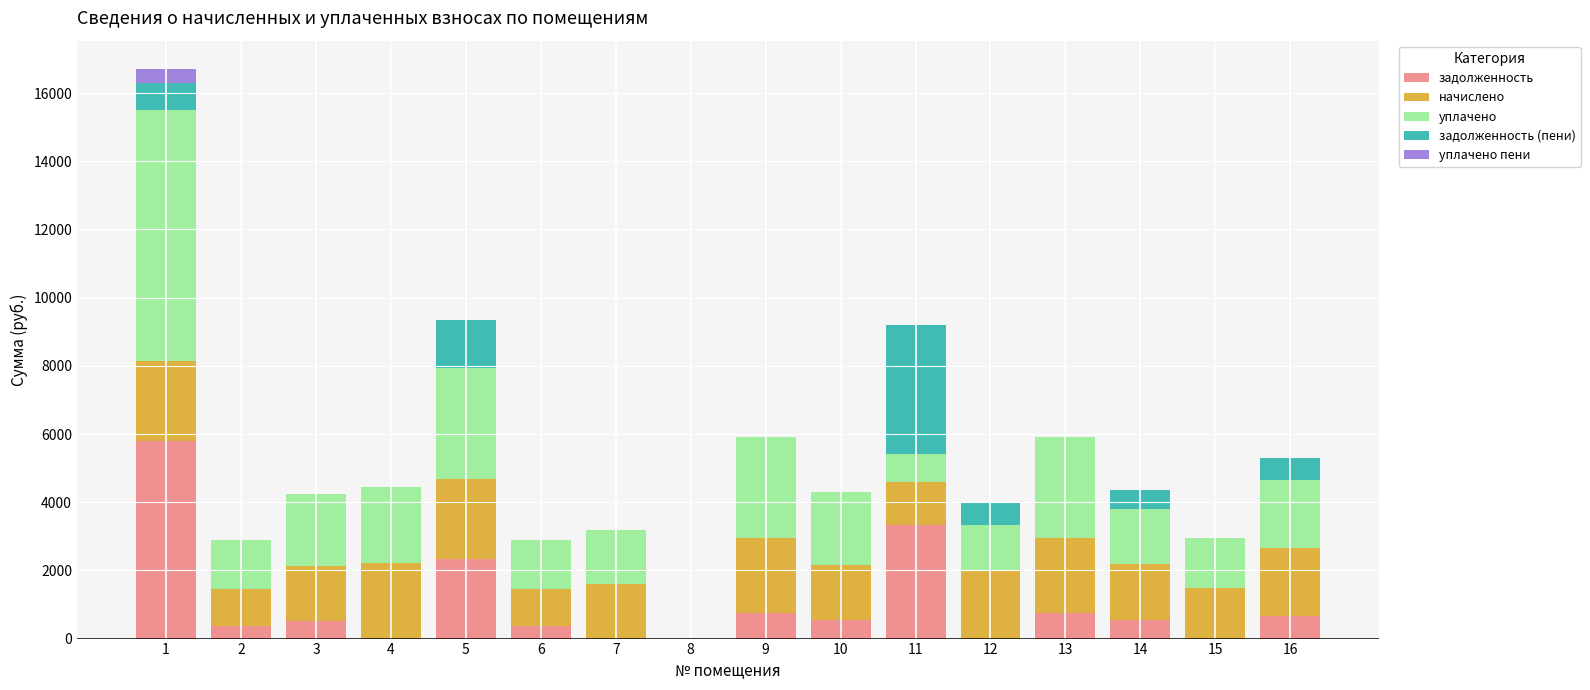

How many series are shown in this chart?

5